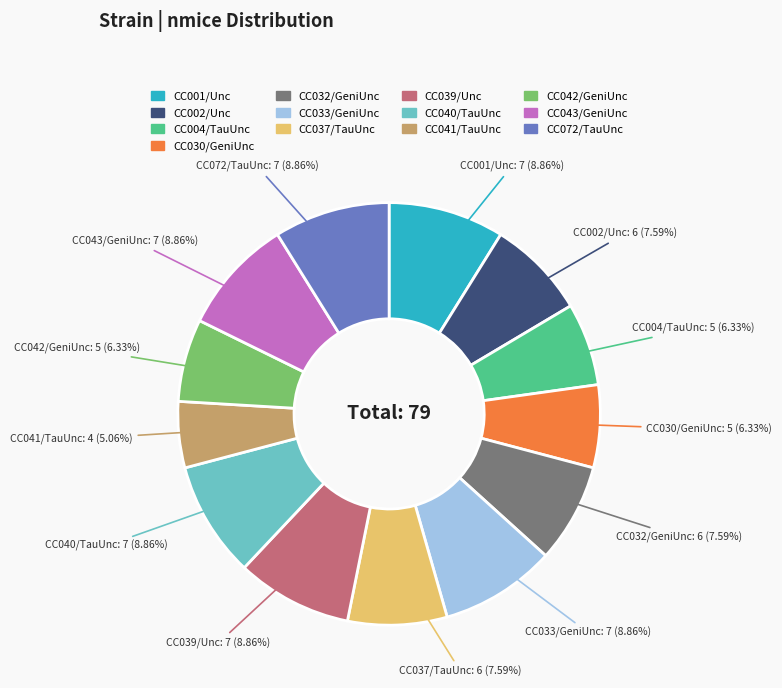

How many slices are in this pie chart?

13